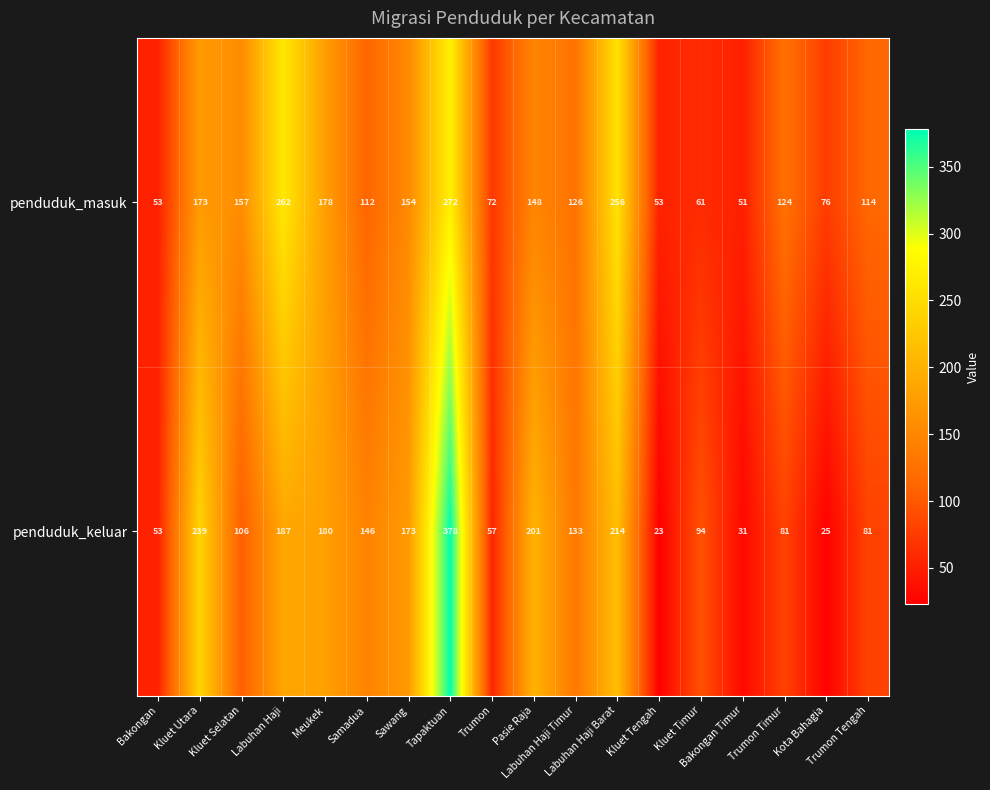

Rank the series at Kluet Utara from lowest to highest value.

penduduk_masuk, penduduk_keluar